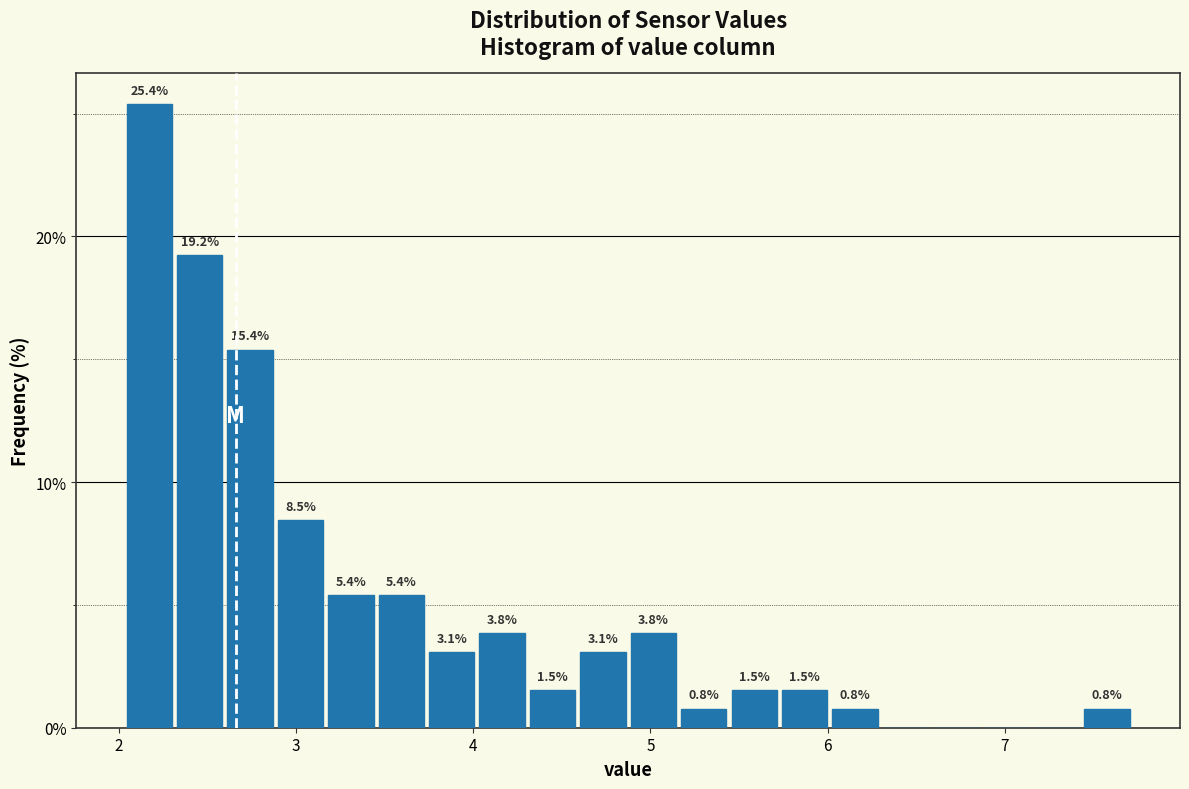

Around what value on the x-axis is the tallest bar? Give the approximate position of its centre, as read against the axis.

2.2